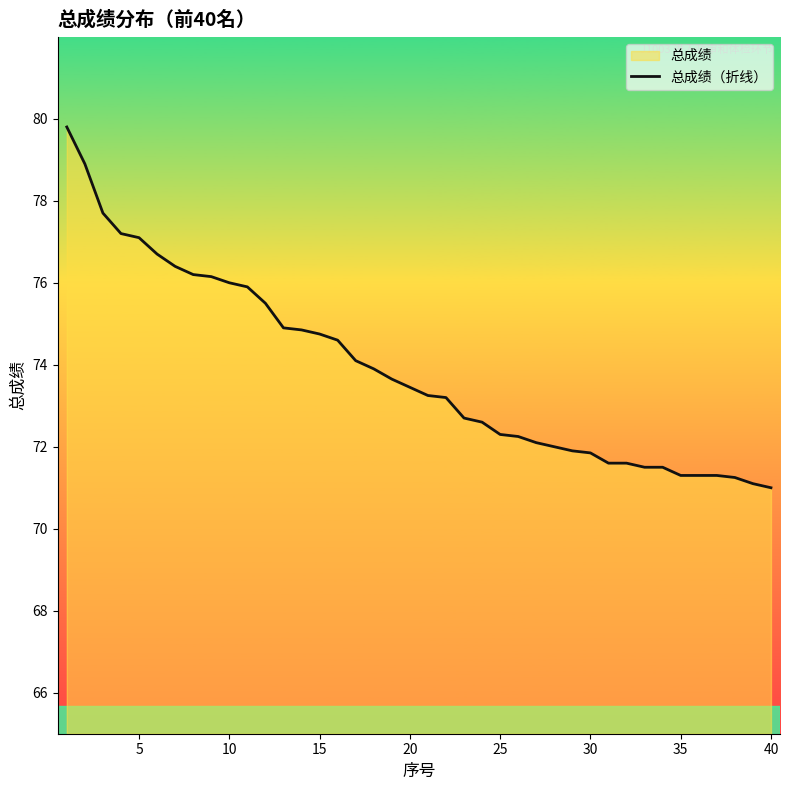

What is the smallest value displayed?

71.0